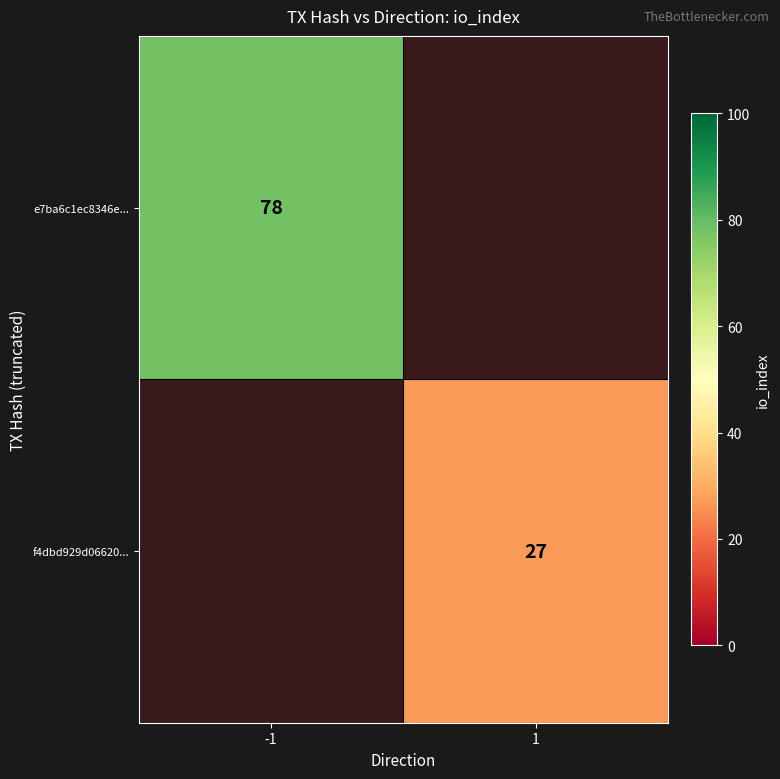

The f4dbd929d06620... series shows 16 at 1. True or false?

False